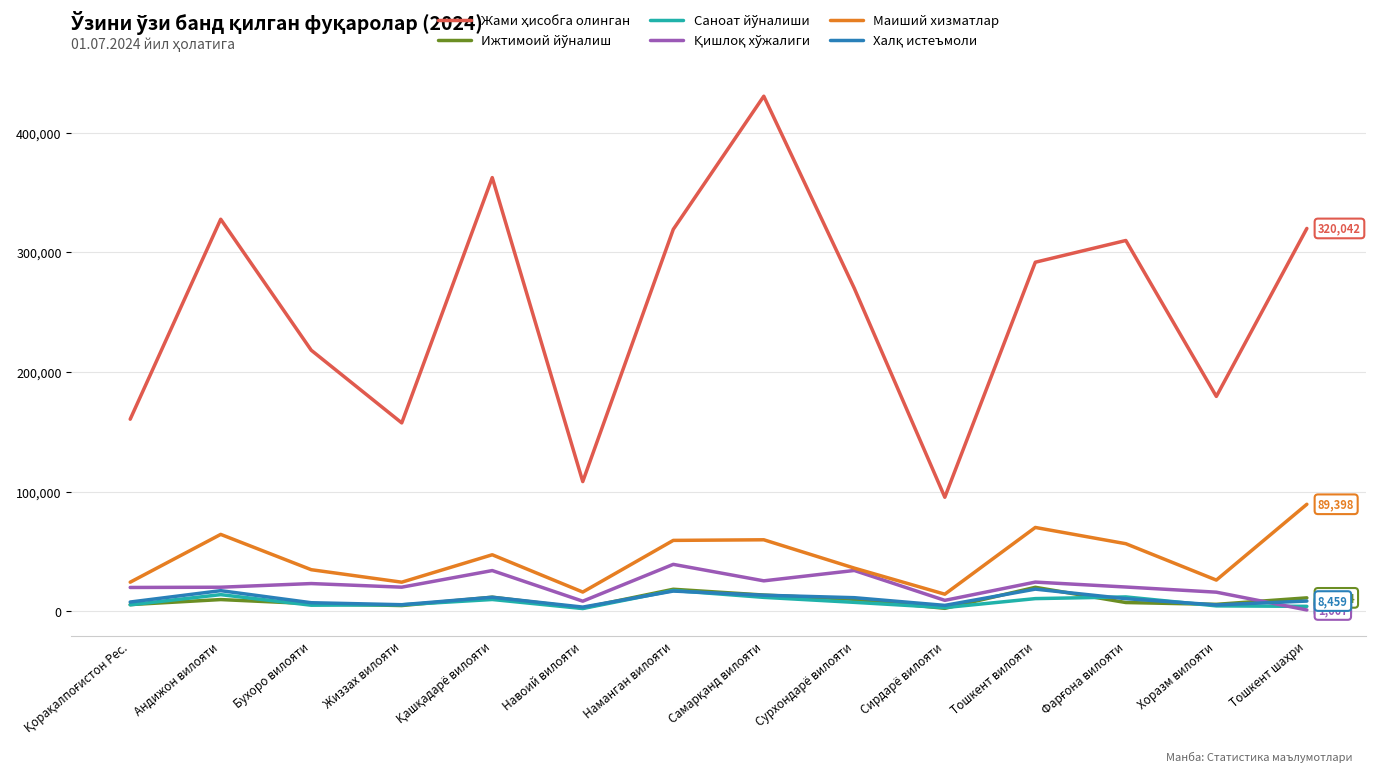

At how many categories does at least one series exceed 315556?

5